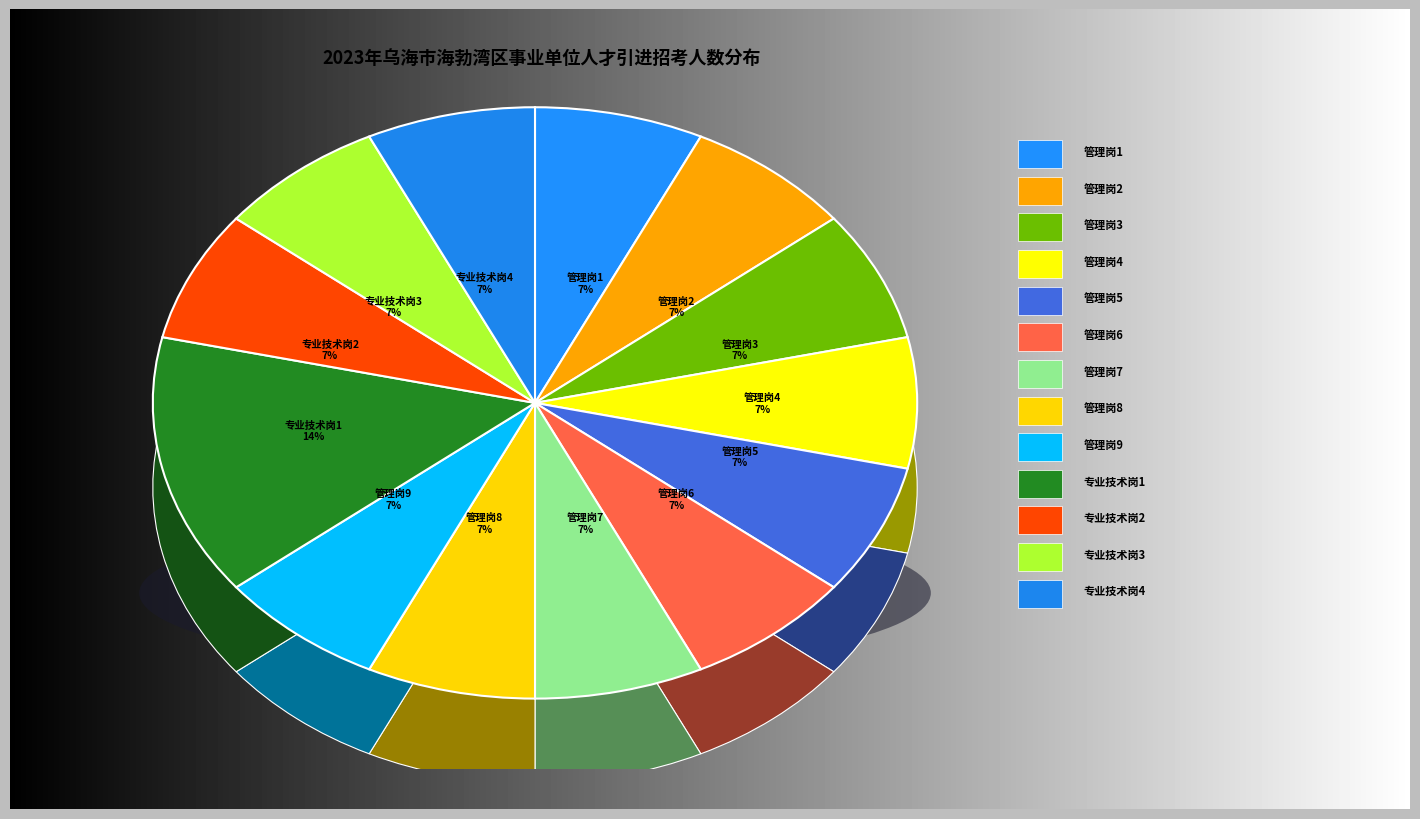

To the nearest percent, what is the average slice percentage?

8%